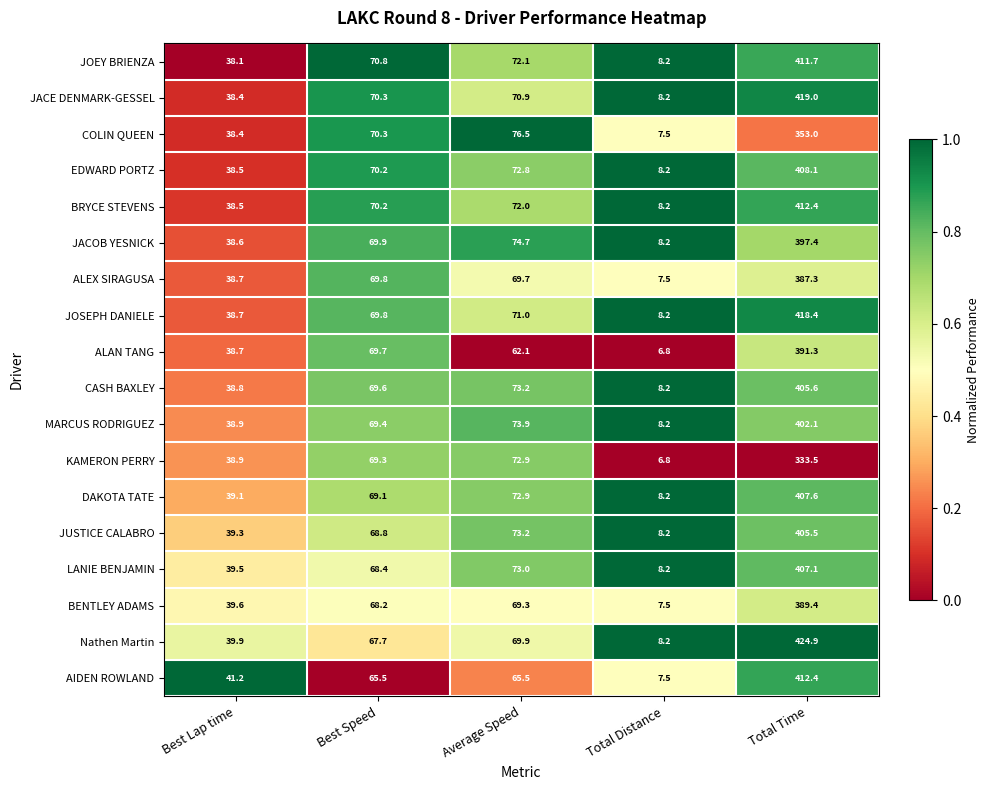

What is the total value across all series at Total Time?

7186.7